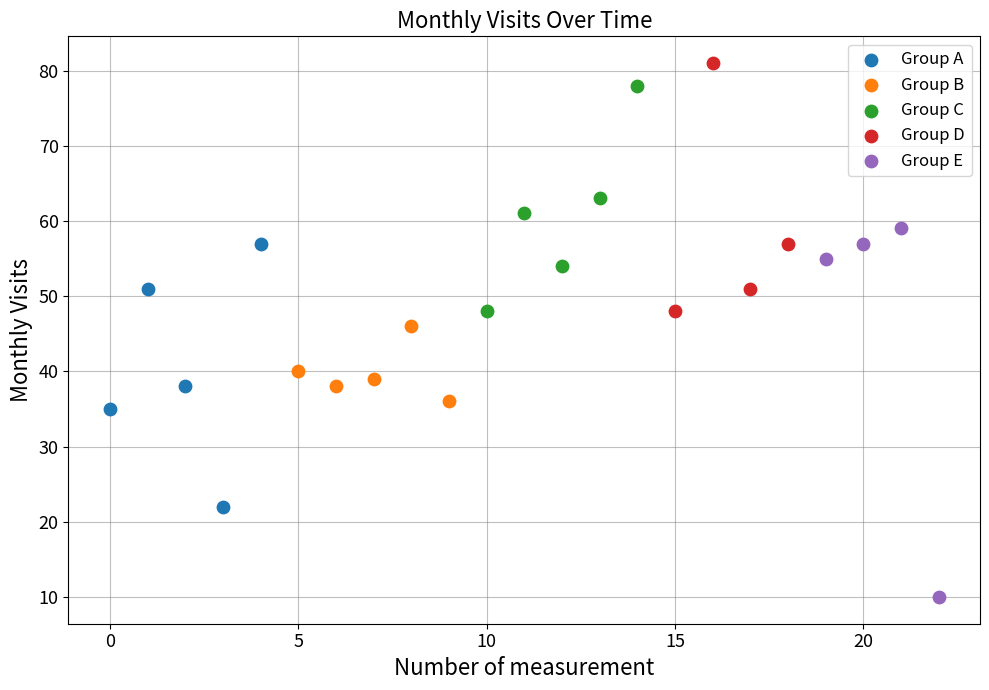

Which series reaches the minimum Y coordinate?

Group E